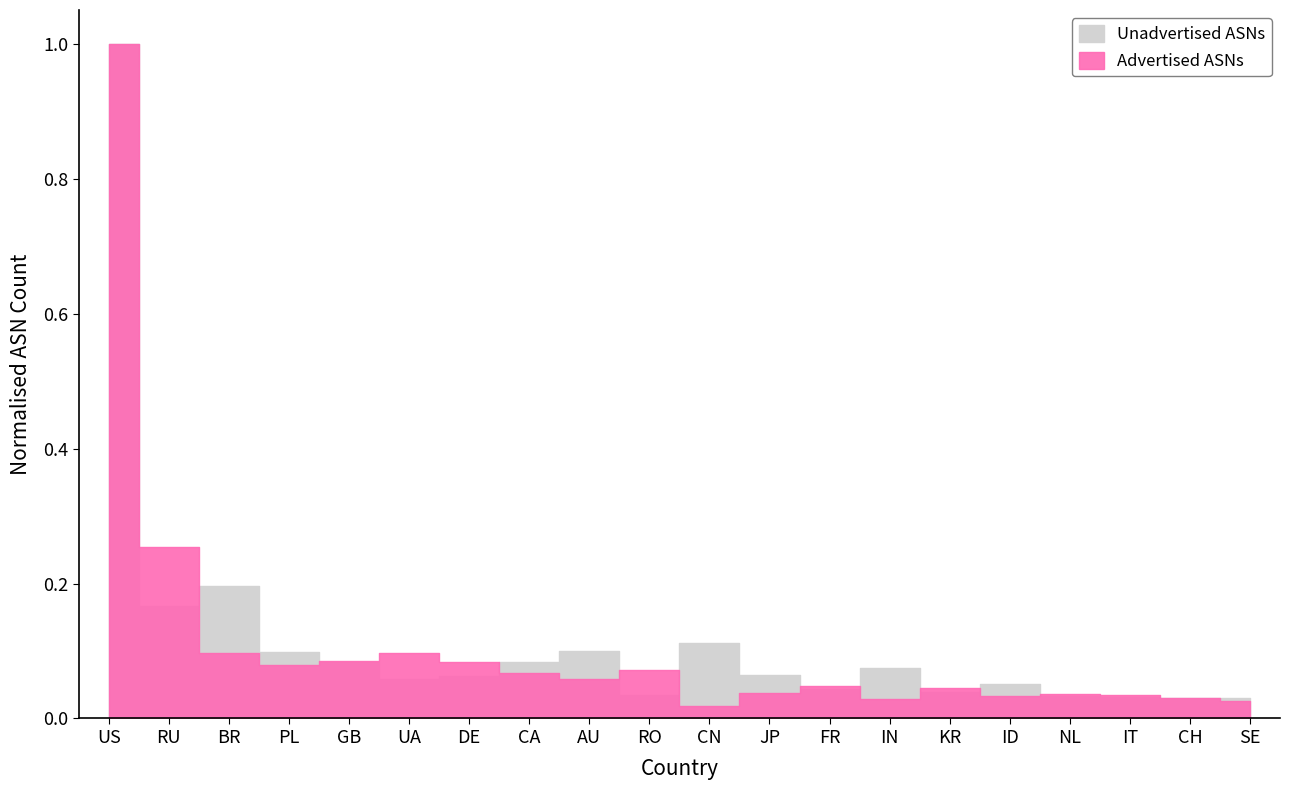

What position from the left is US?

1